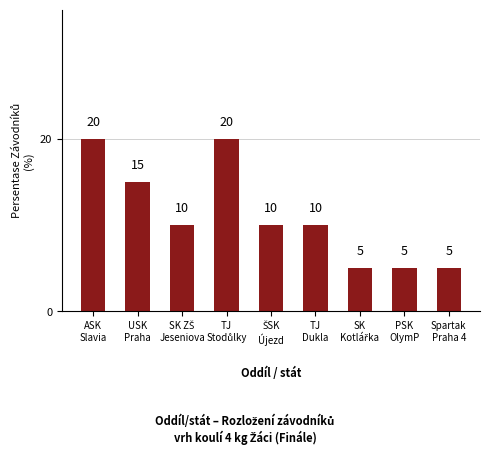

What is the value of the 1st bar from the left?

20